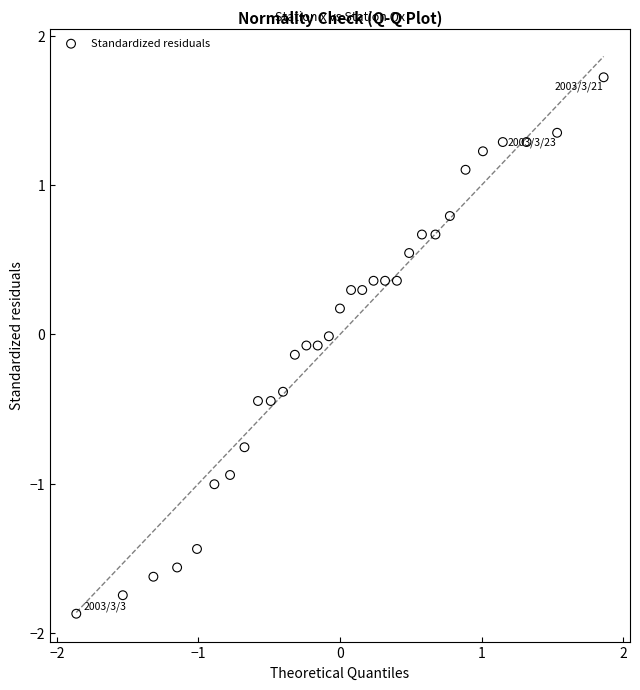

What is the range of X values (max minus min)?

3.7